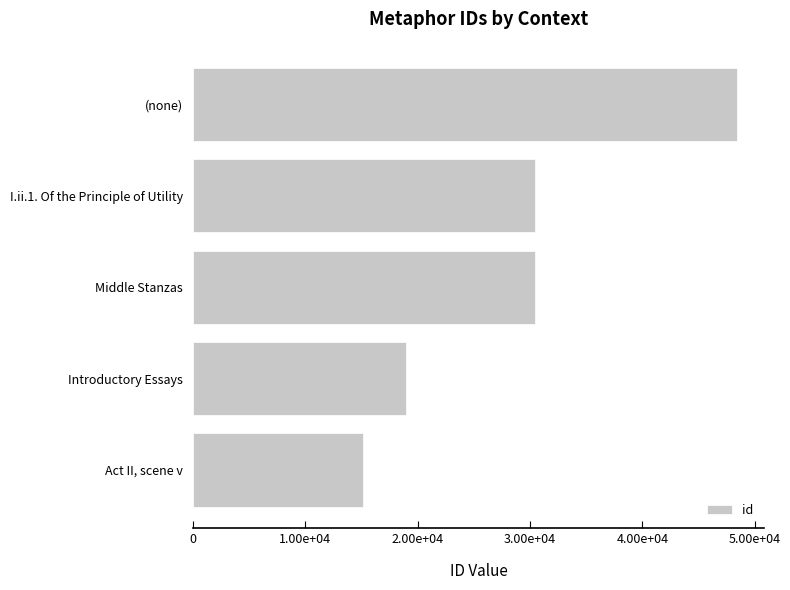

Does the chart contain any negative values?

No